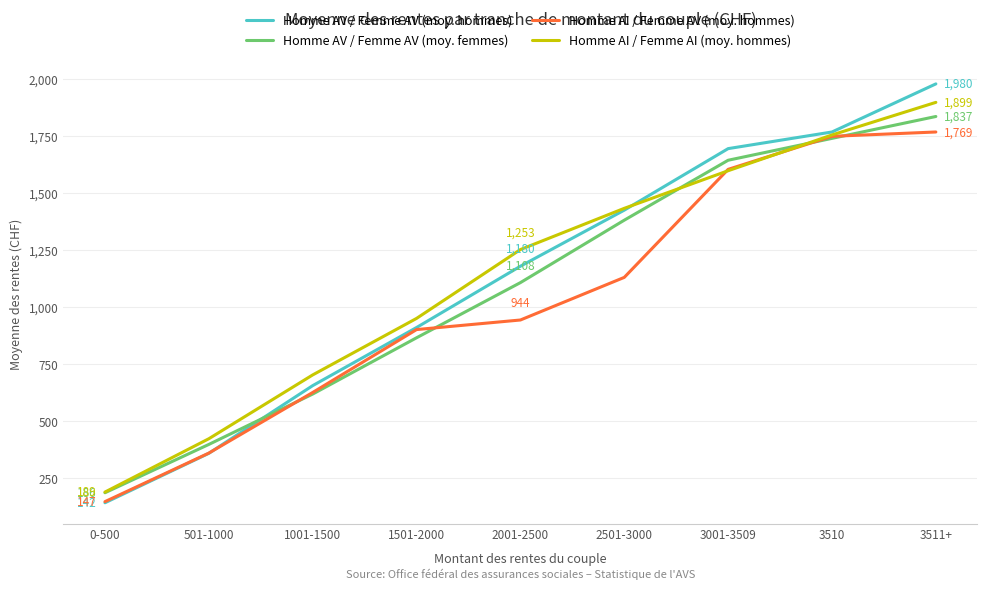

List the labels in order of Homme AI / Femme AV (moy. hommes) value, largest first.

3511+, 3510, 3001-3509, 2501-3000, 2001-2500, 1501-2000, 1001-1500, 501-1000, 0-500